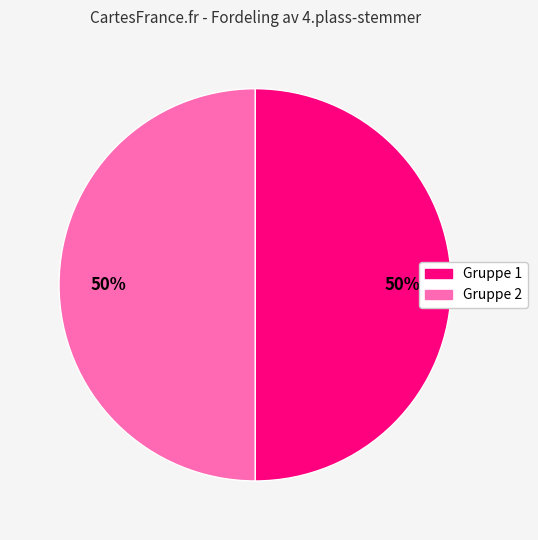

To the nearest percent, what is the average slice percentage?

50%